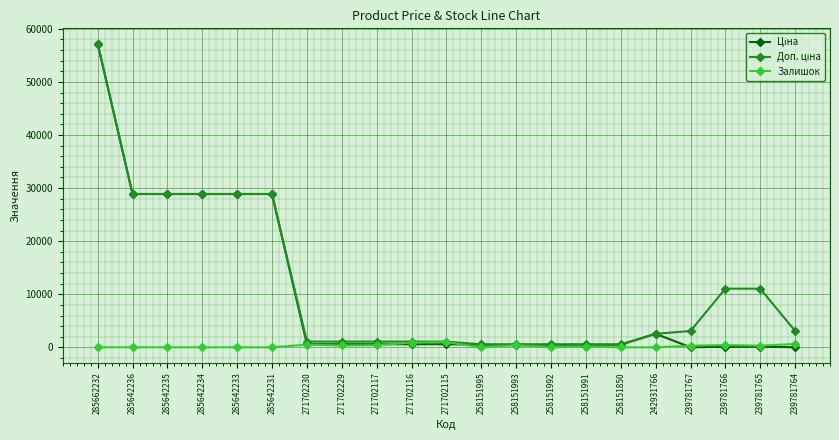

At which category is the sum across all series the highest?

285662232